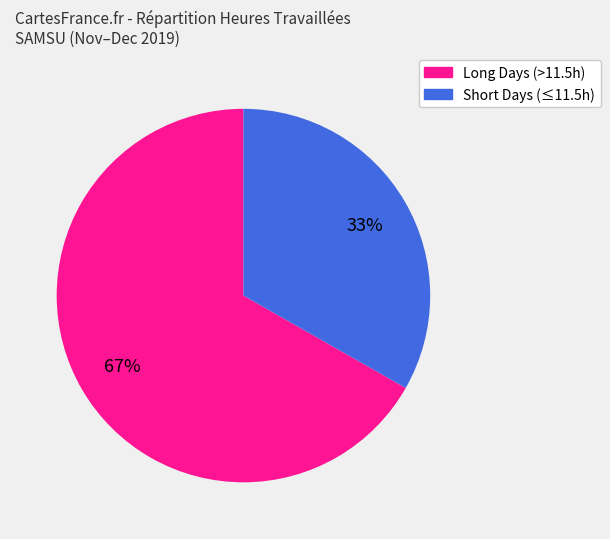

To the nearest percent, what is the difference between the largest and smallest slice percentages?

34%